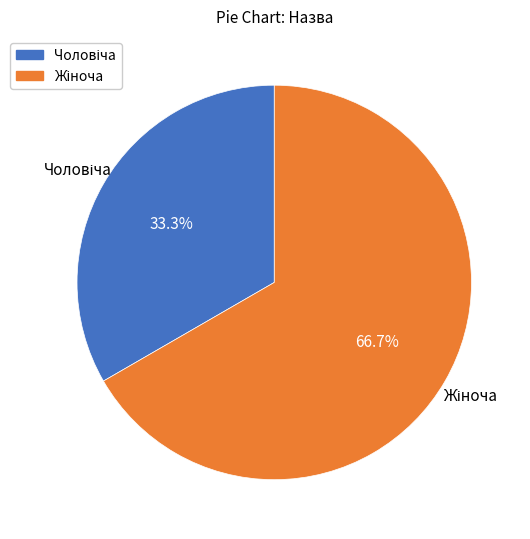

Does any single category account for the majority?

Yes